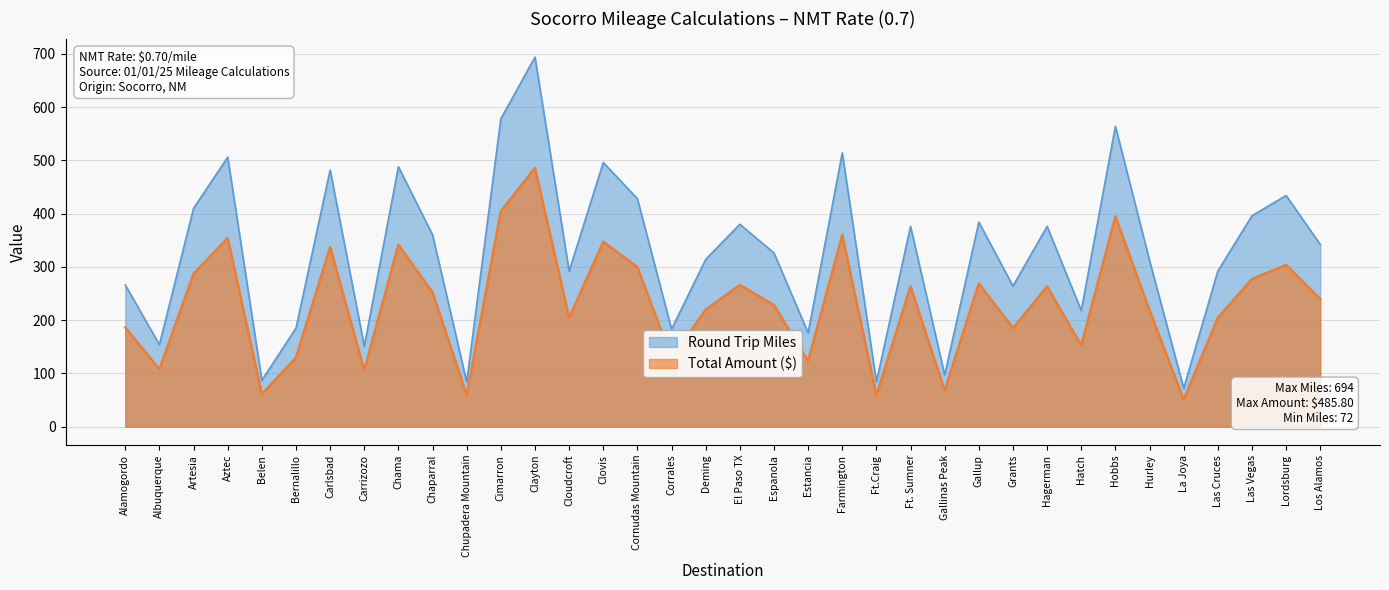

How many values in the Total Amount ($) series are below 239?

18